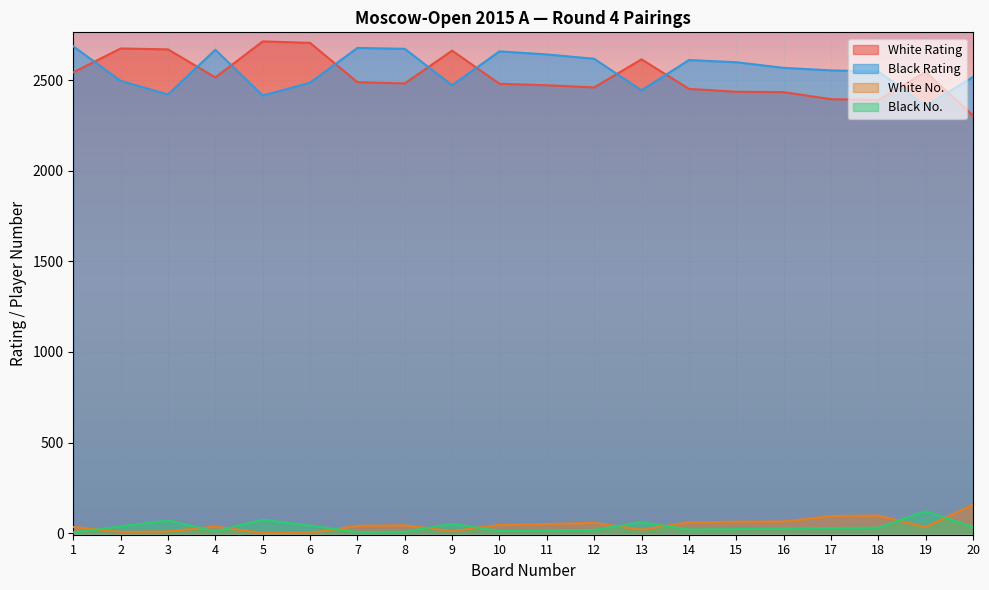

What is the maximum value for White No.?

157